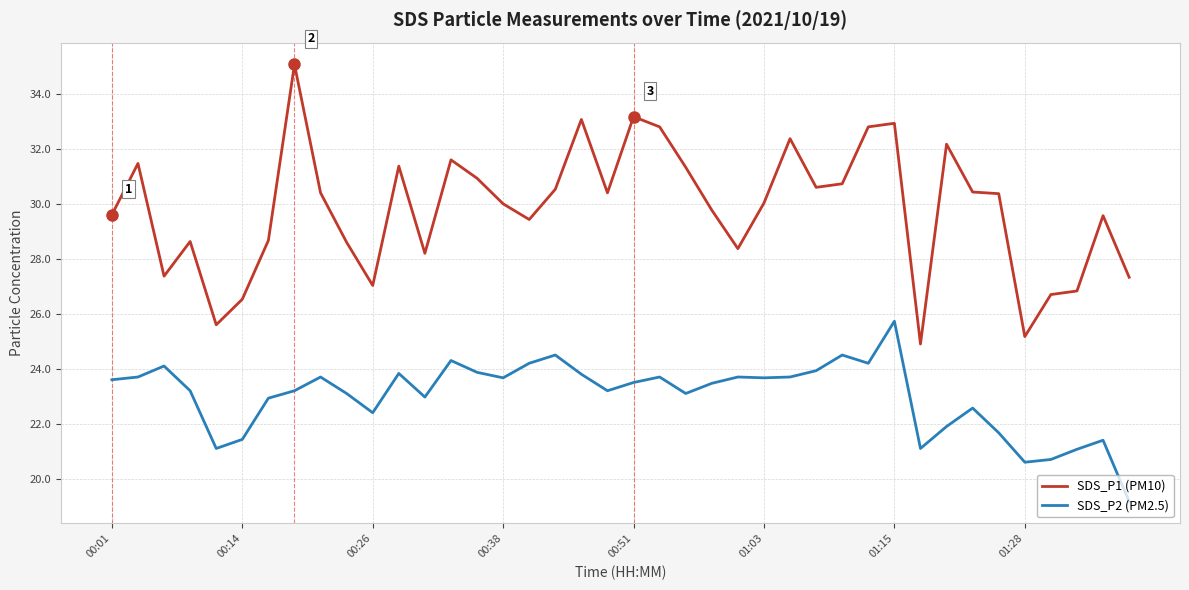

What are all the series names shown in the legend?

SDS_P1 (PM10), SDS_P2 (PM2.5)